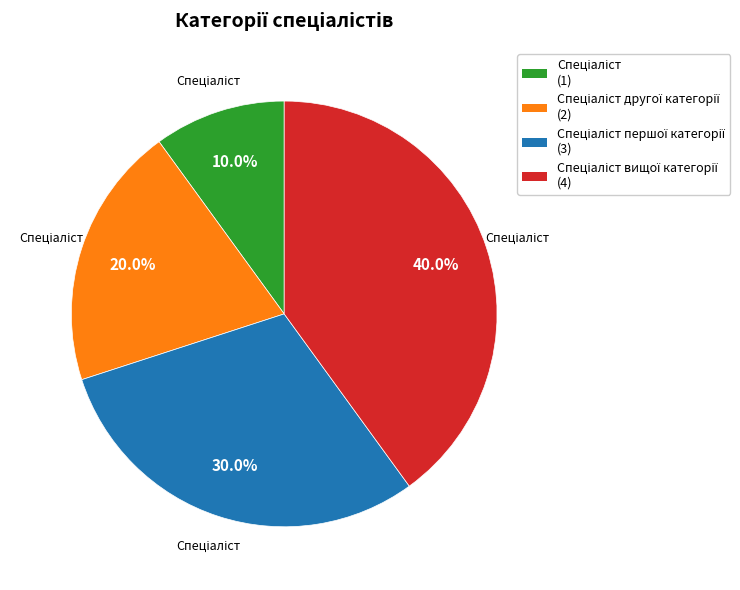

Is there a majority slice in this chart?

No